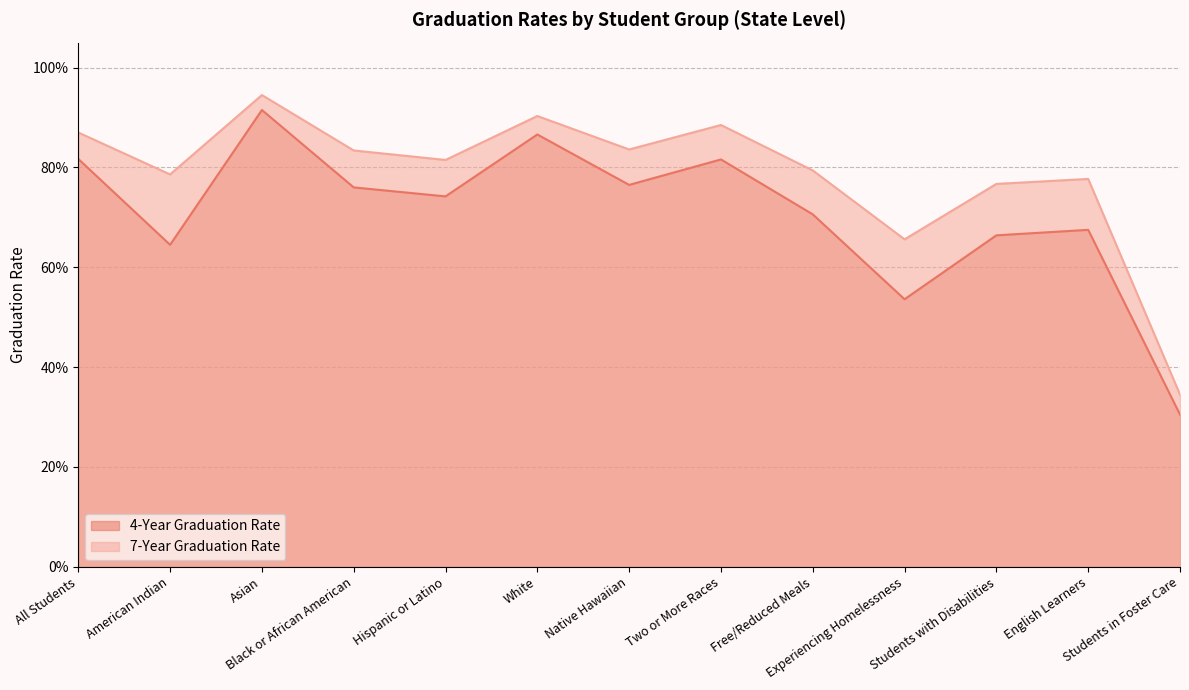

Reading left to right, extract all data points from this chart.

4-Year Graduation Rate: 0.8	0.6	0.9	0.8	0.7	0.9	0.8	0.8	0.7	0.5	0.7	0.7	0.3
7-Year Graduation Rate: 0.9	0.8	0.9	0.8	0.8	0.9	0.8	0.9	0.8	0.7	0.8	0.8	0.3